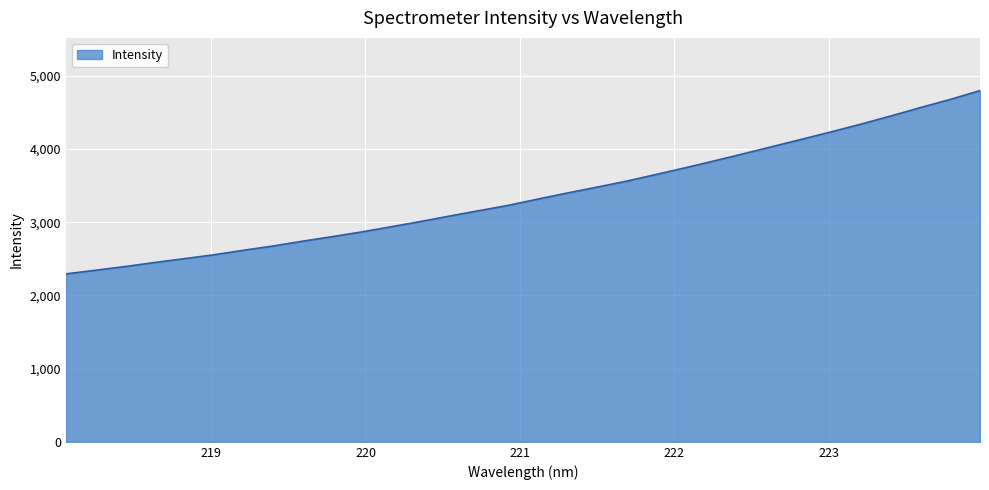

How many values exceed 3315?

16